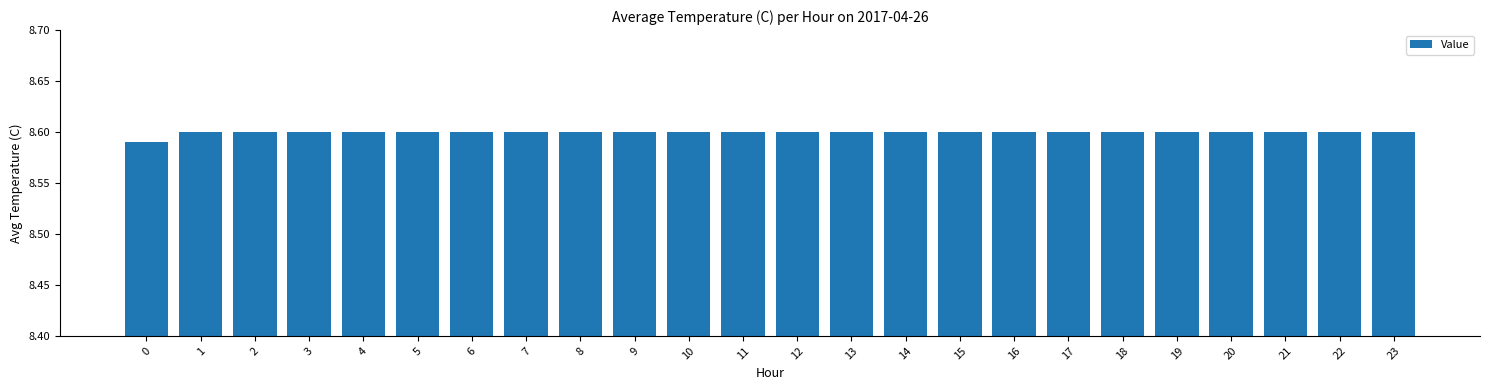

What is the ratio of the value at 23 to the value at 13?

1.0